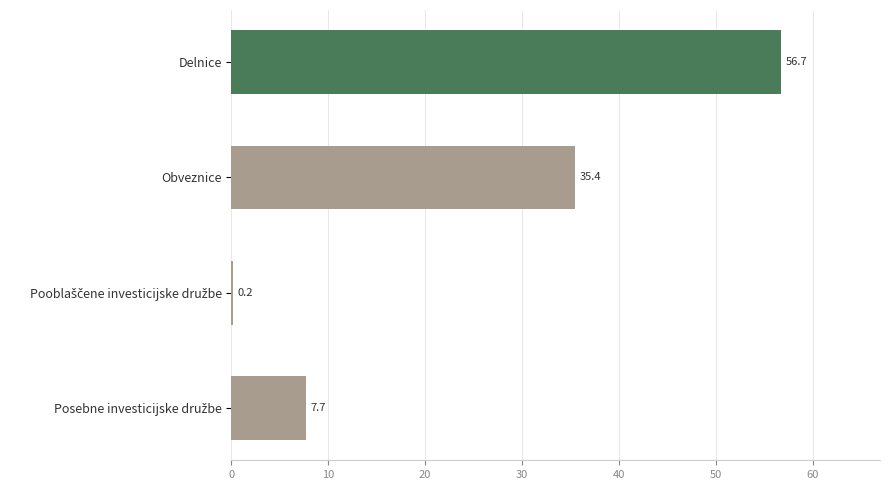

True or false: the data shows 56.7 at Delnice.

True